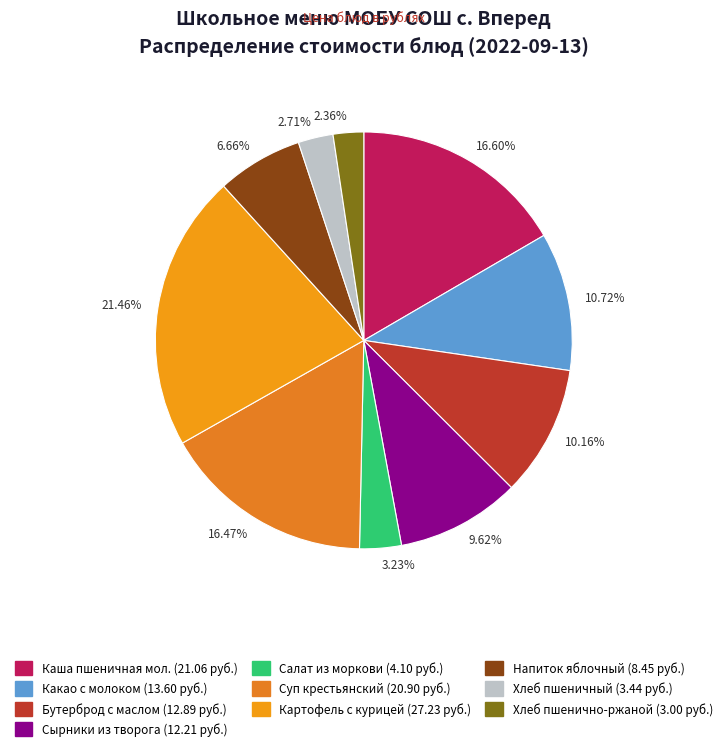

How many segments does this pie chart have?

10